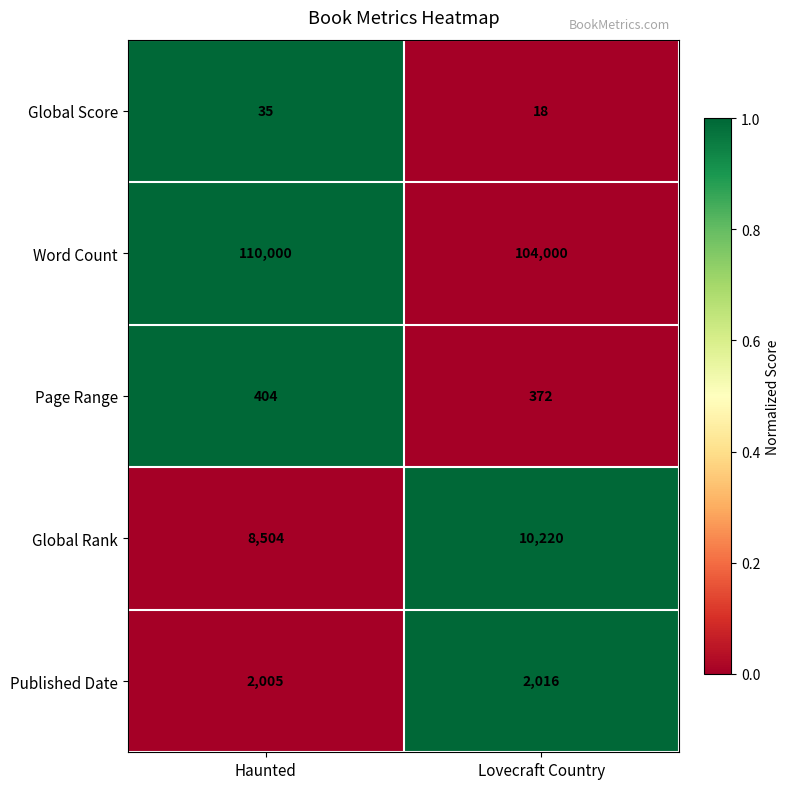

At which category is the sum across all series the highest?

Haunted